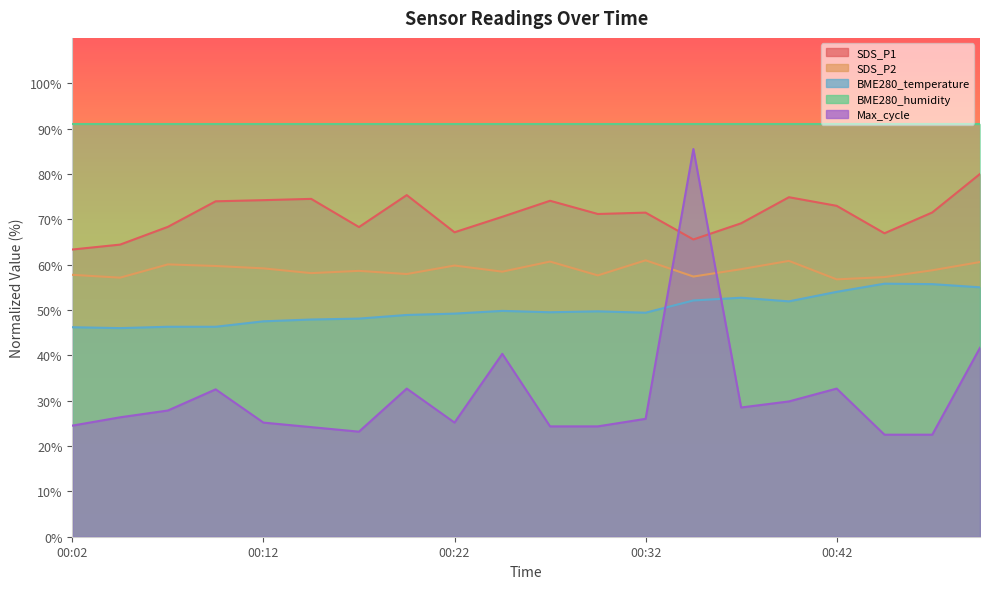

Which series has the largest range (max minus min)?

Max_cycle